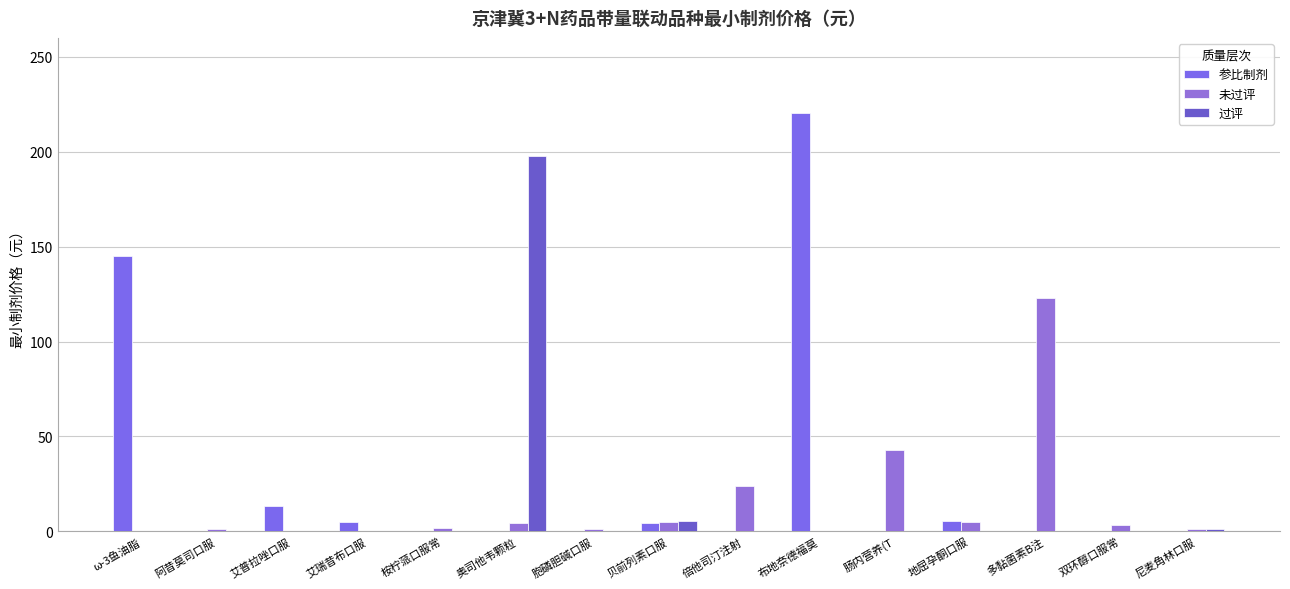

How many categories are shown in the chart?

15